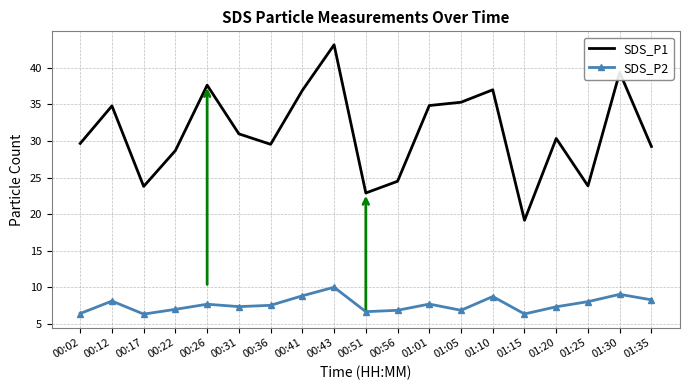

Which series changed the most between 00:22 and 00:51?

SDS_P1